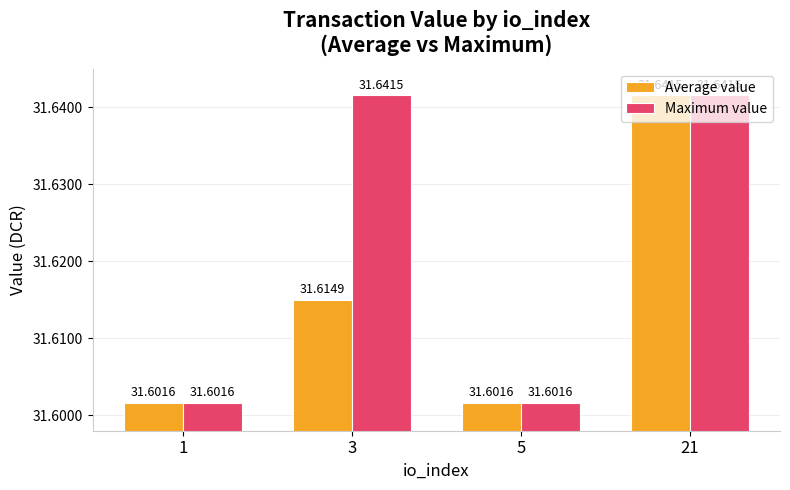

Reading left to right, list all the values displayed in this chart.

Average value: 1=31.6	3=31.6	5=31.6	21=31.6
Maximum value: 1=31.6	3=31.6	5=31.6	21=31.6